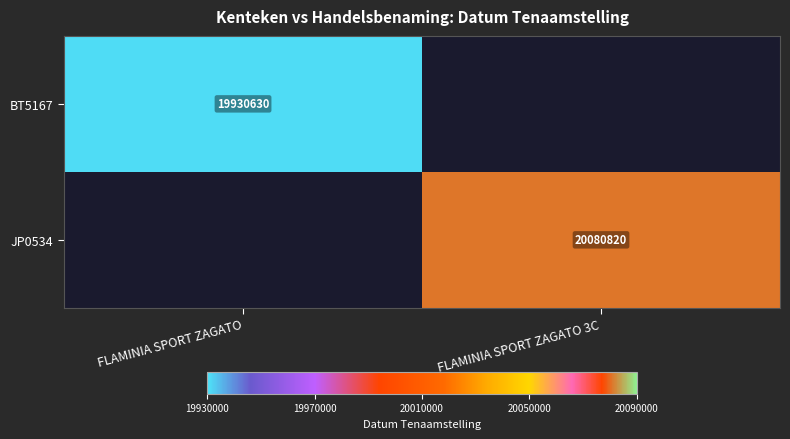

The value of JP0534 at FLAMINIA SPORT ZAGATO 3C is 20080820. True or false?

True